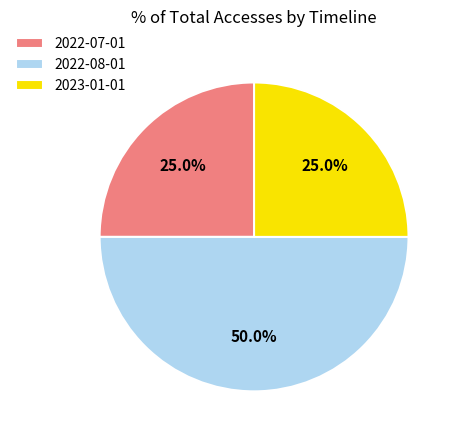

How many slices are in this pie chart?

3